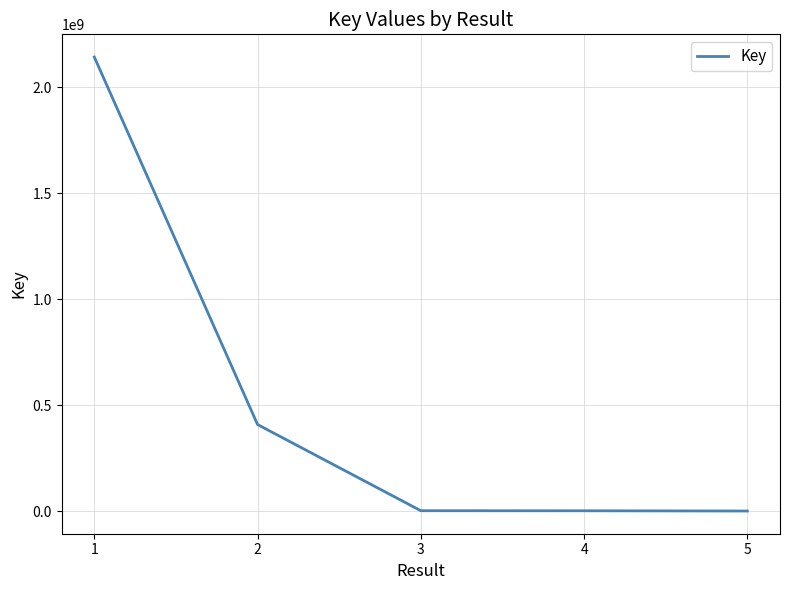

What is the sum of all values?

2553718339